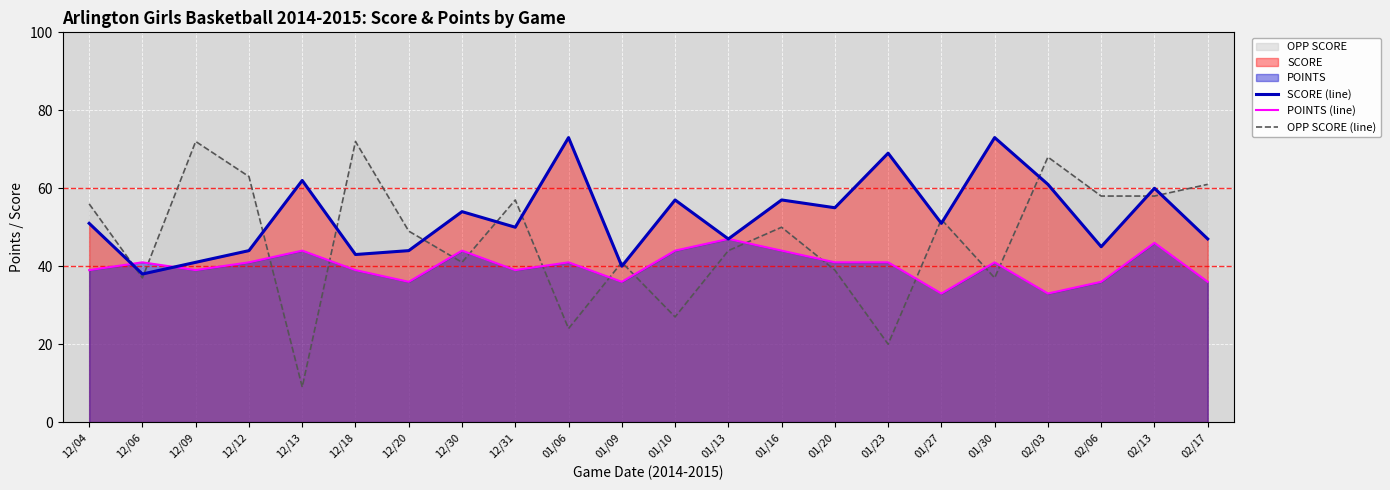

Read the OPP SCORE (line) value at 01/16, to the nearest 5.

50